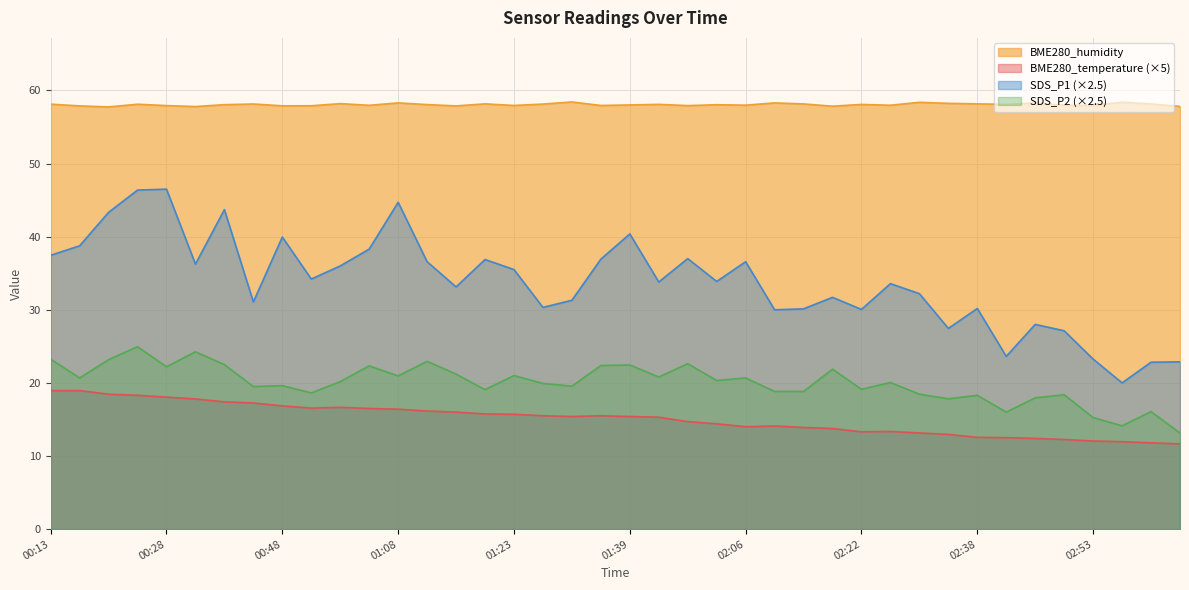

What is the maximum value shown in the chart?

58.4